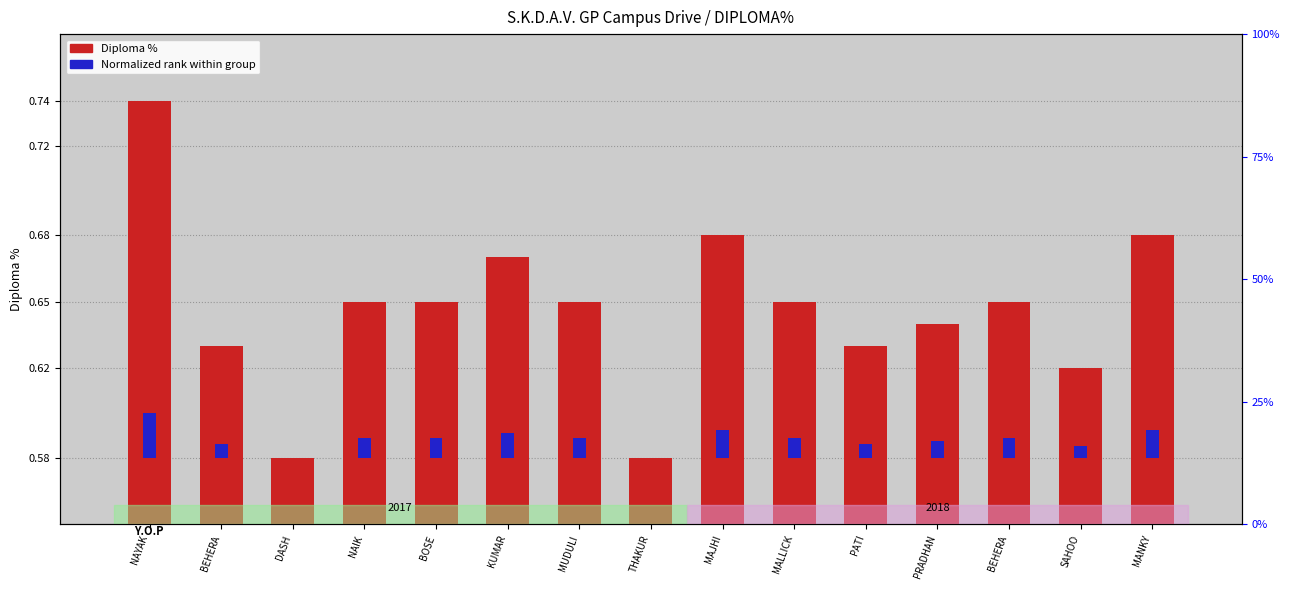

What is the label of the 4th bar from the left?

NAIK